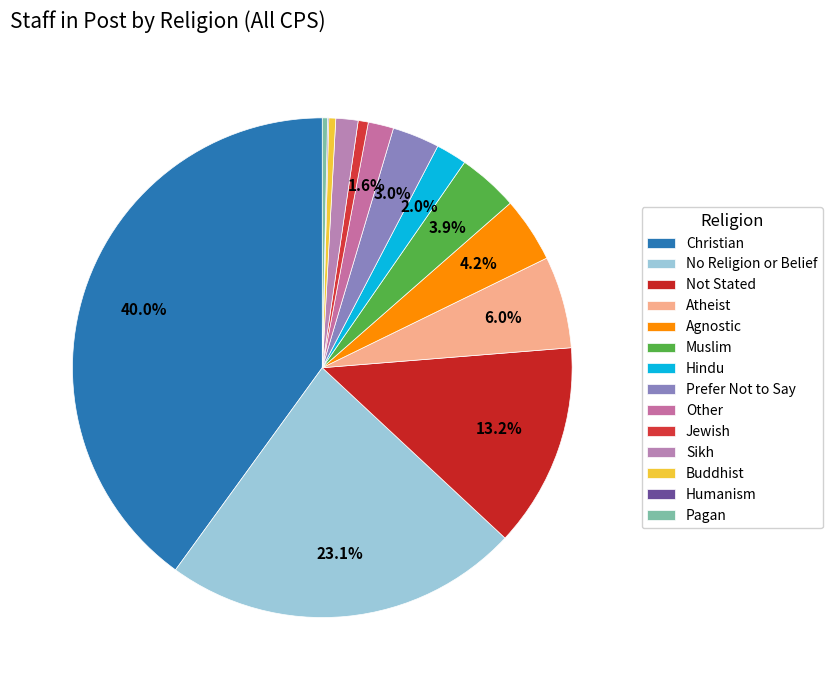

Is Pagan the majority of the pie?

No